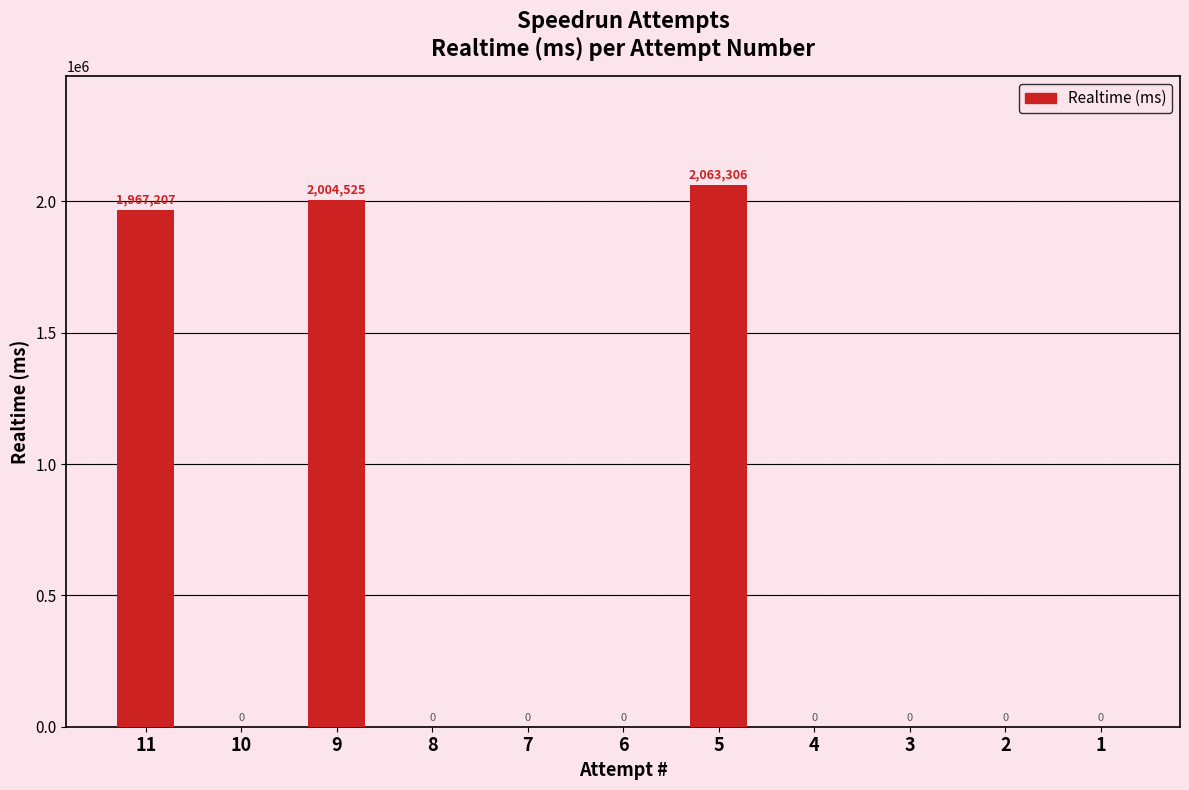

Reading left to right, list all the values displayed in this chart.

1967207	0	2004525	0	0	0	2063306	0	0	0	0